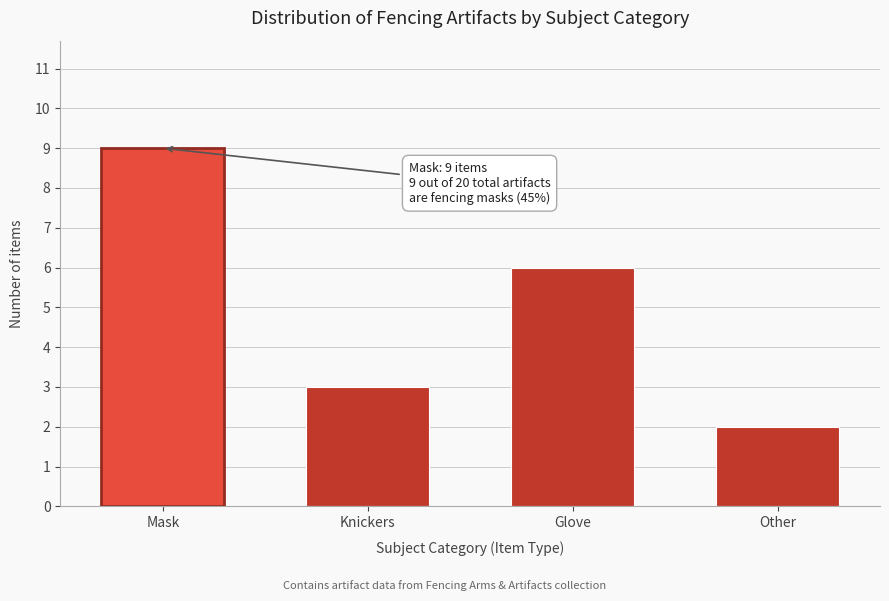

Reading left to right, what are all the values shown in this chart?

9	3	6	2